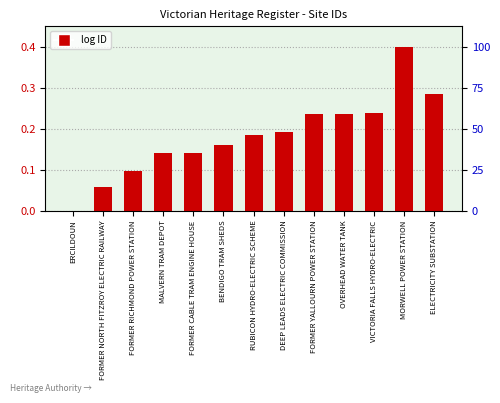

How many values are between 0 and 1?

13